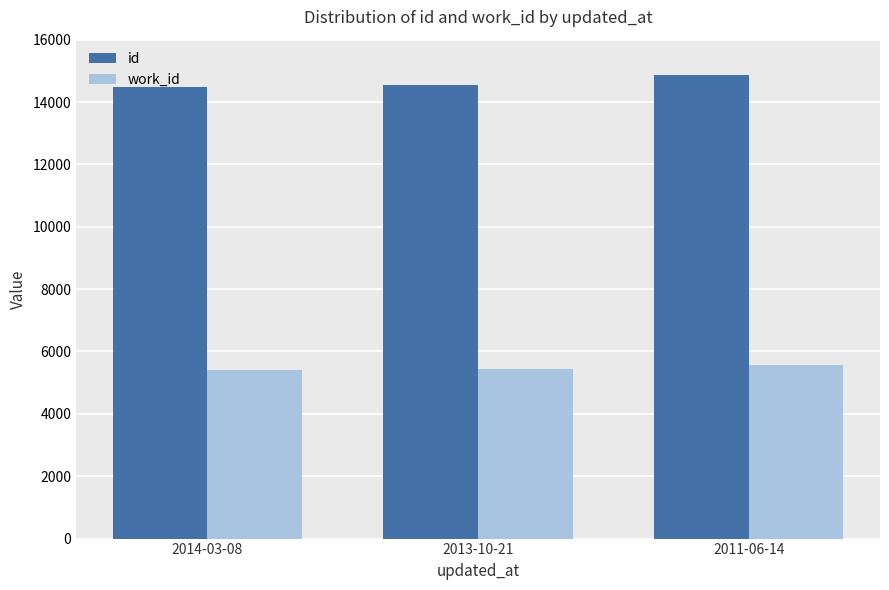

True or false: work_id has a value of 3555 at 2014-03-08.

False